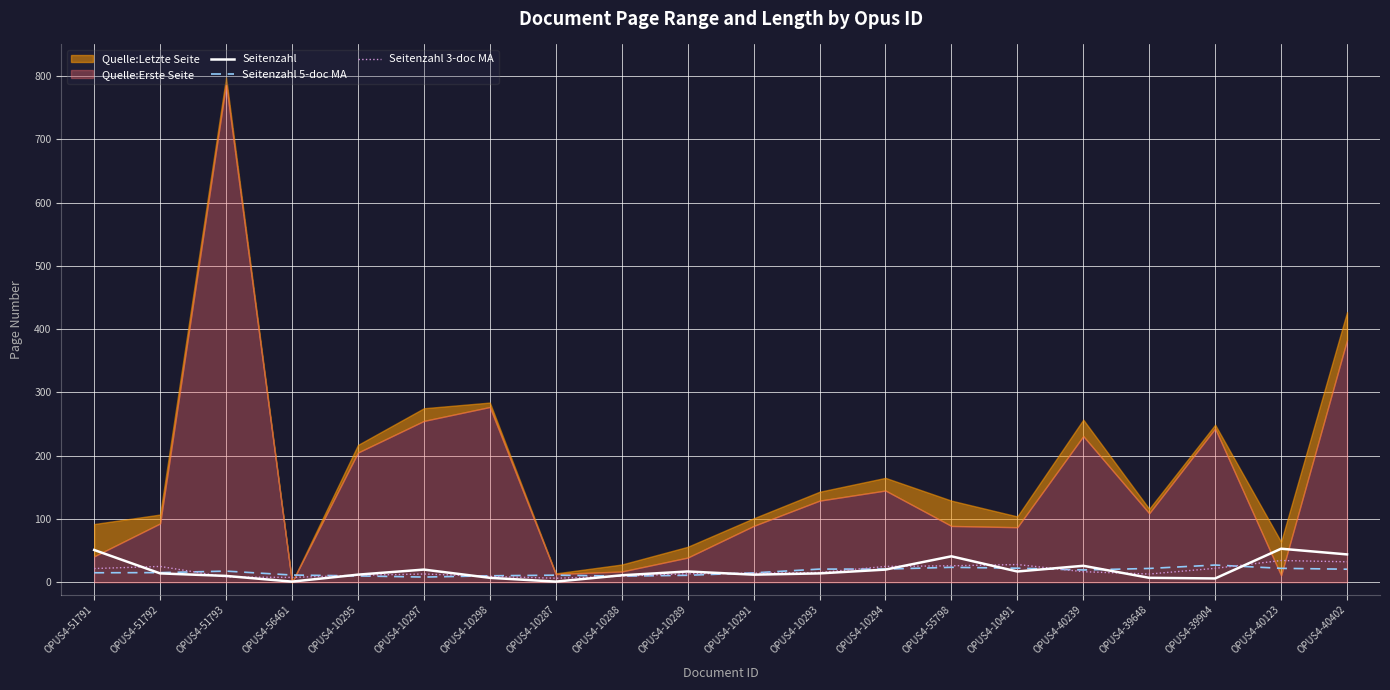

Which series ends up on top after the final intersection of Seitenzahl 3-doc MA and Seitenzahl 5-doc MA?

Seitenzahl 3-doc MA